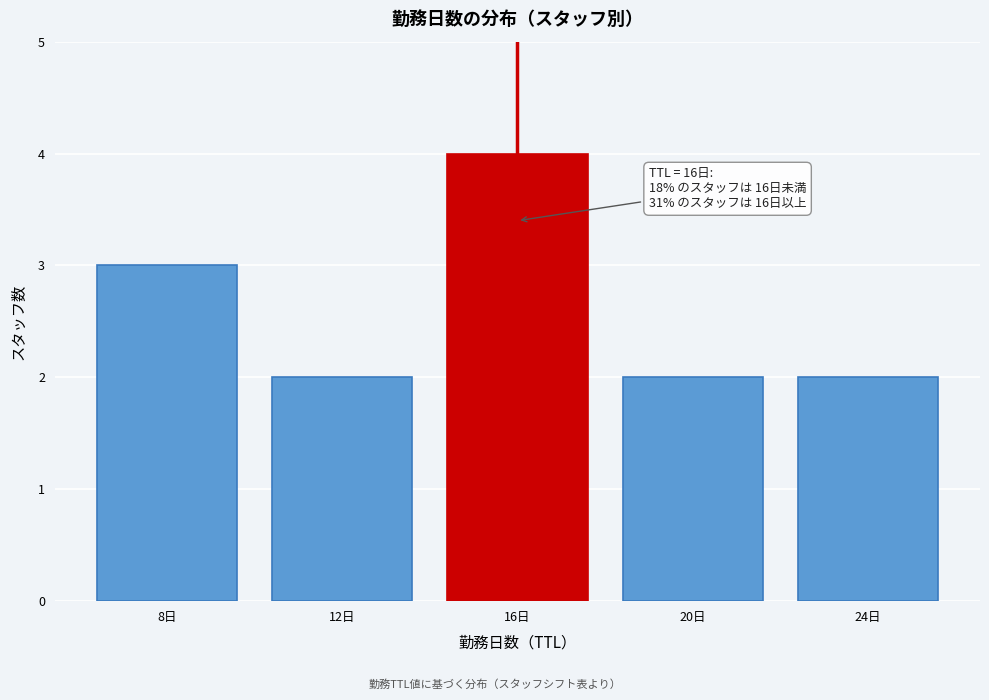

Reading left to right, what are all the values shown in this chart?

8日=3	12日=2	16日=4	20日=2	24日=2